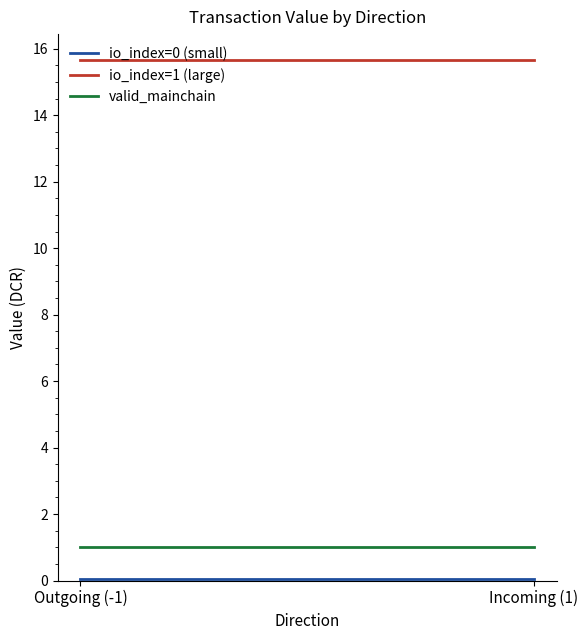

Reading left to right, transcribe all the data shown in this chart.

io_index=0 (small): 0.0	0.0
io_index=1 (large): 15.7	15.7
valid_mainchain: 1.0	1.0